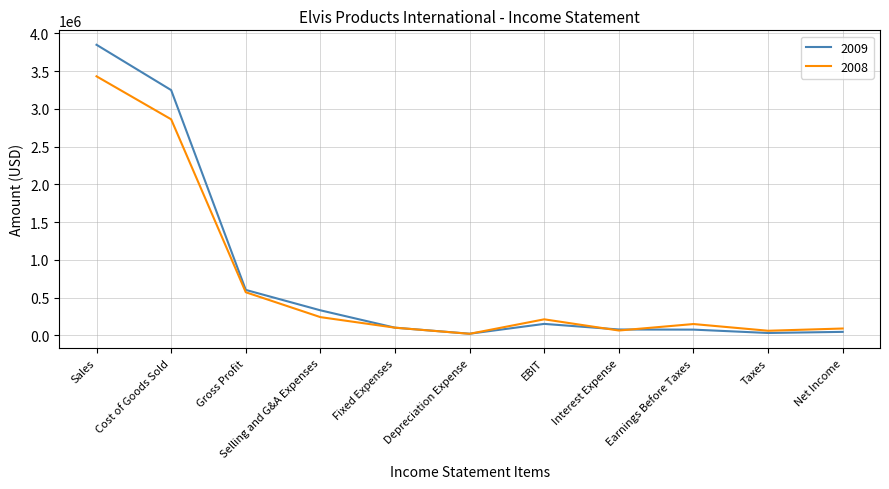

List the series in order of their peak value, lowest first.

2008, 2009